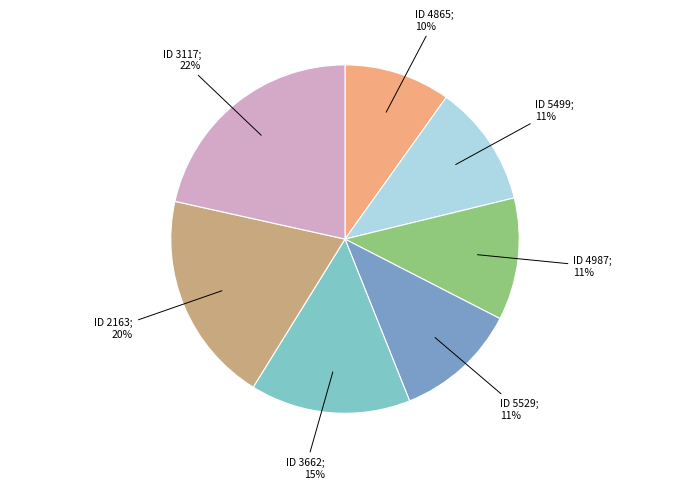

Is there a majority slice in this chart?

No